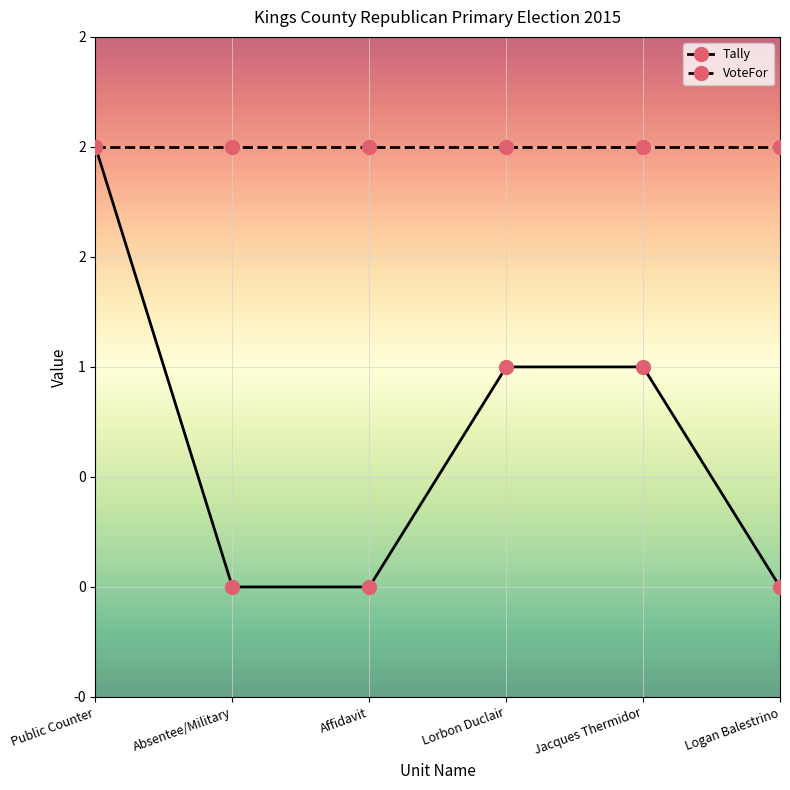

True or false: Tally and VoteFor intersect in this chart.

False